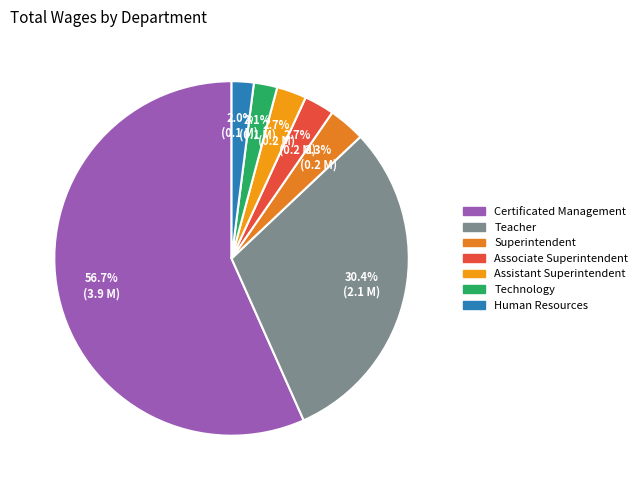

Does Certificated Management account for over 50% of the chart?

Yes